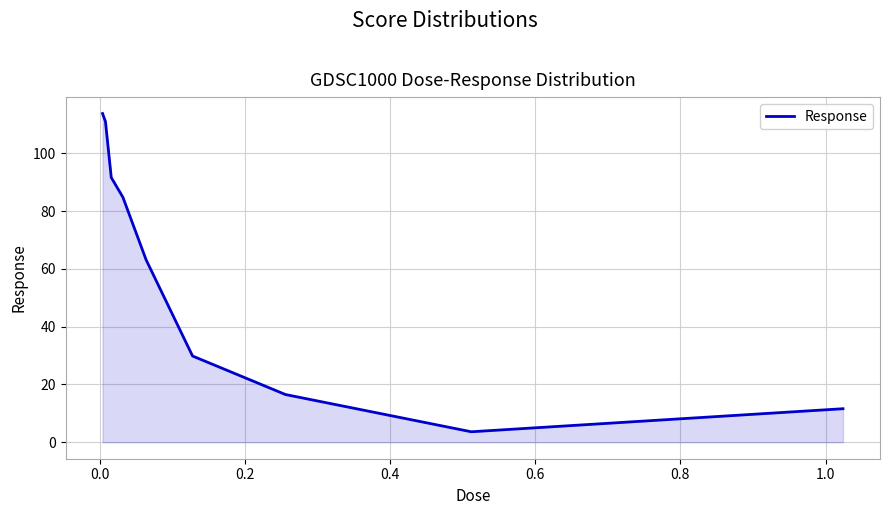

What is the difference between the maximum and minimum values?

110.1